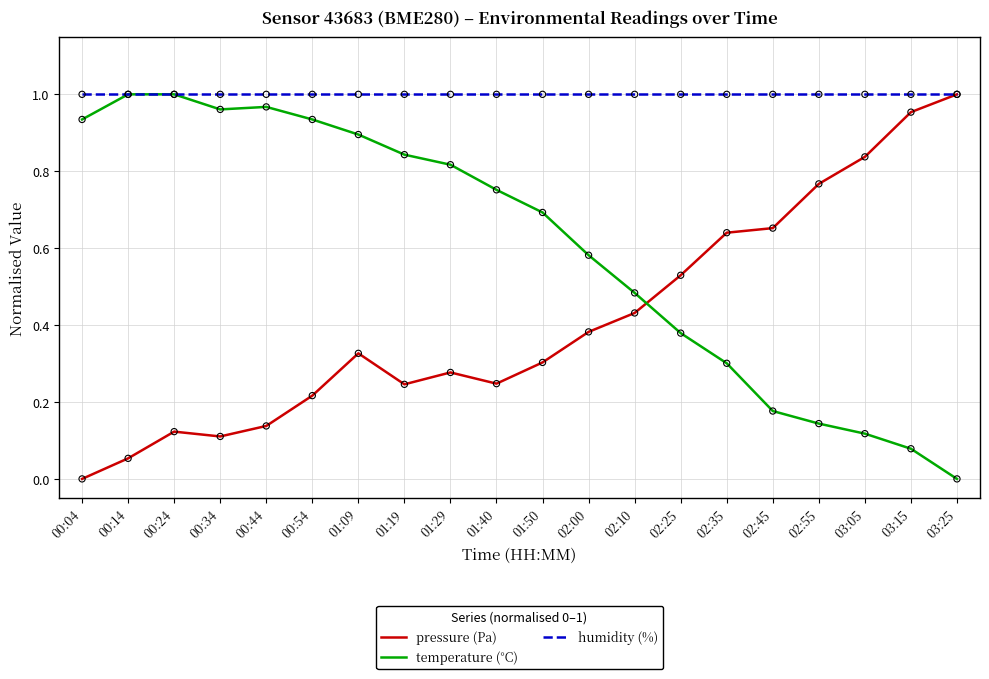

At which category is the sum across all series the highest?

01:09